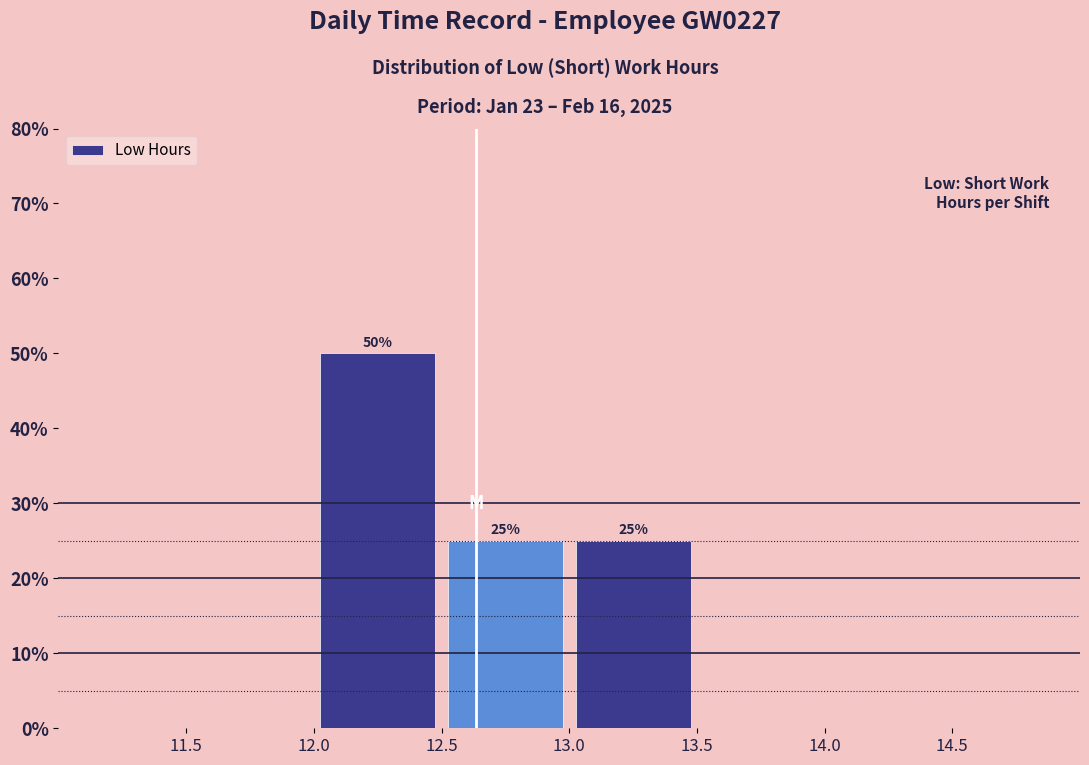

Over which range of the x-axis is the bar tallest?

12.0 to 12.5